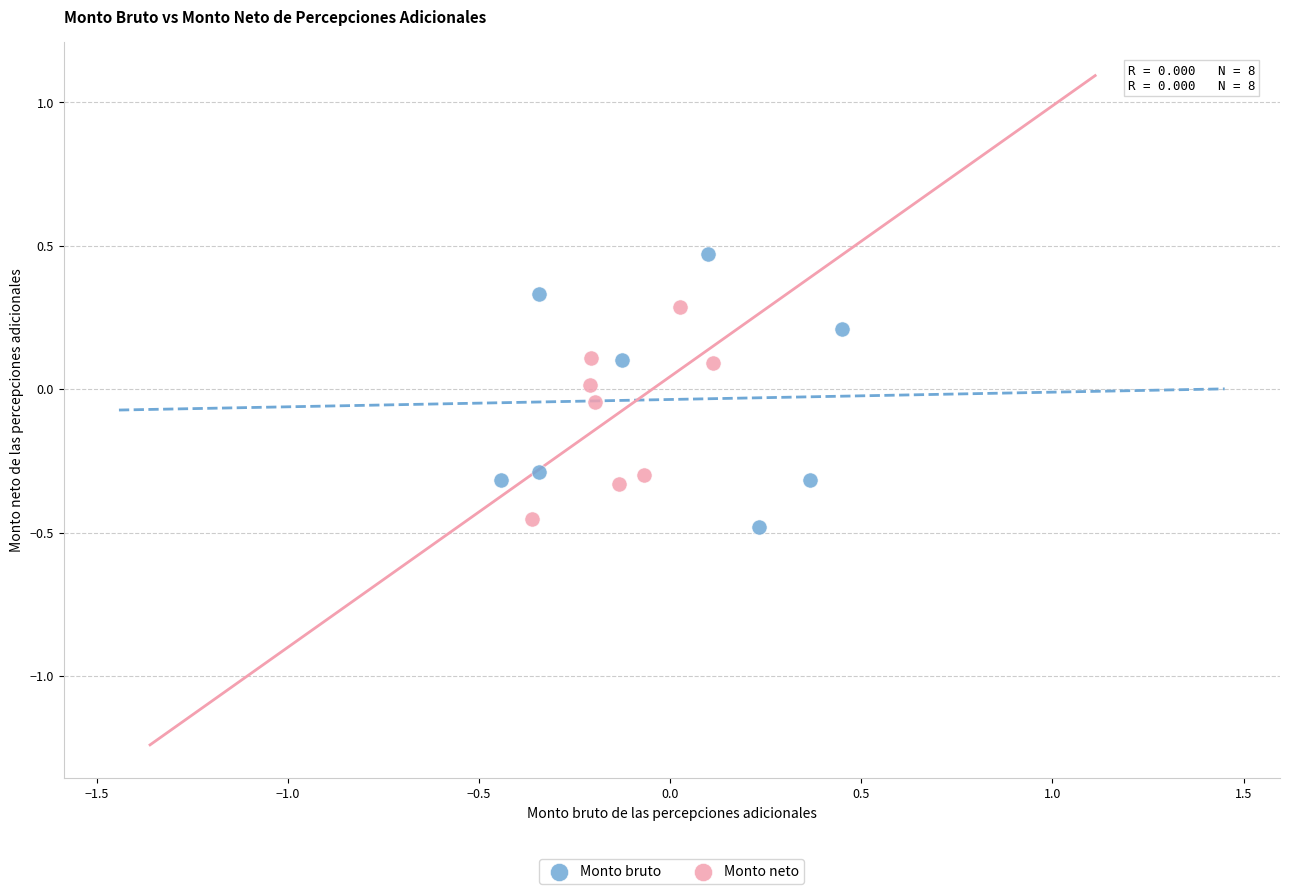

Which series has the largest Y range (max minus min)?

Monto bruto